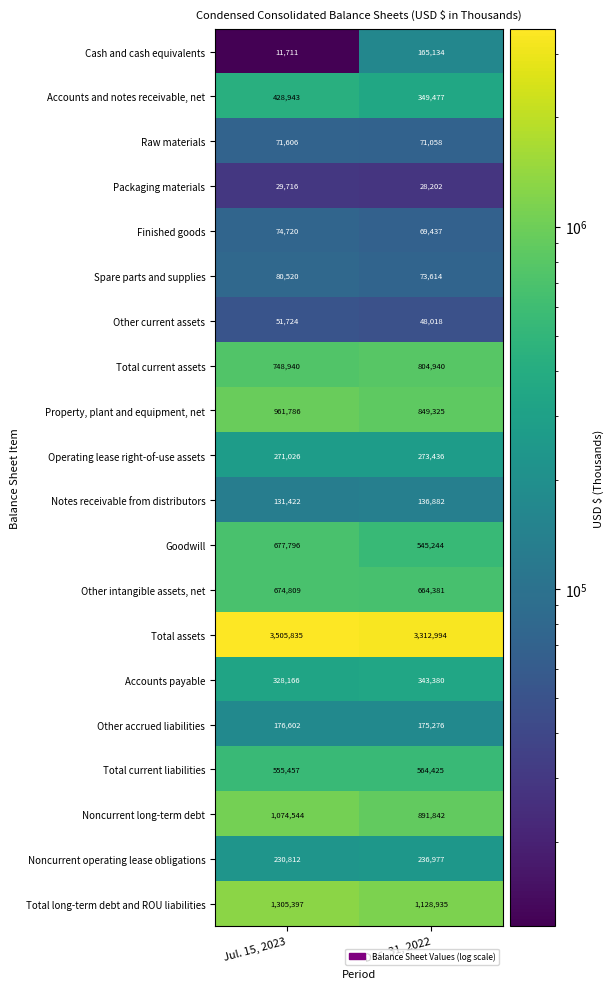

What is the difference between the maximum and minimum values in the Noncurrent long-term debt series?

182702